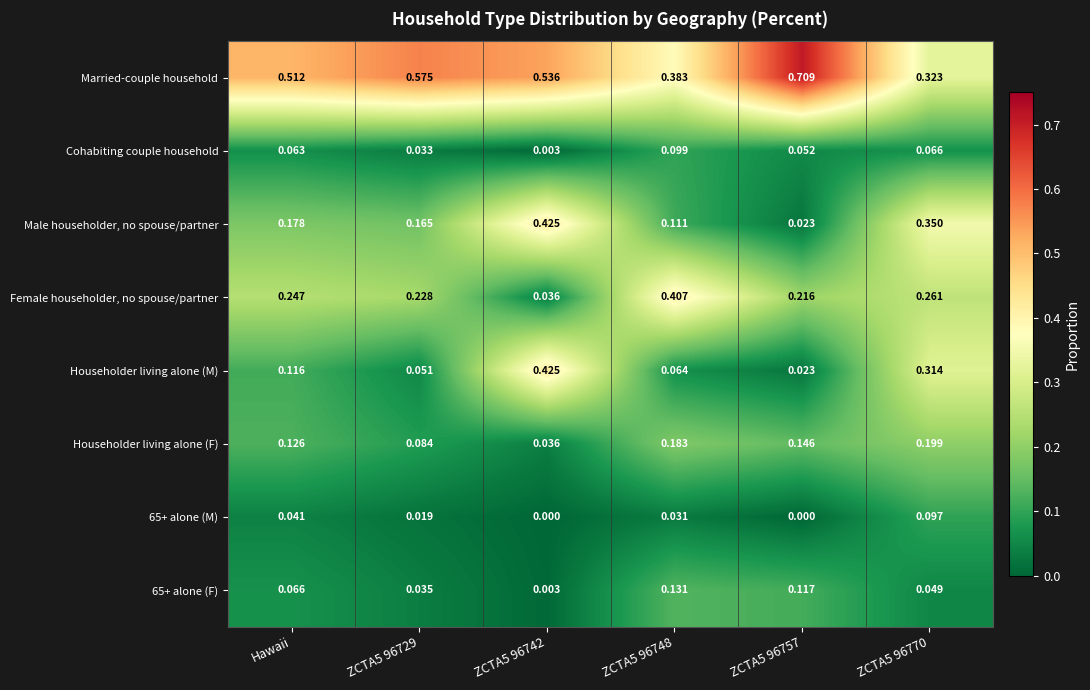

Between ZCTA5 96729 and ZCTA5 96748, which series saw the biggest shift?

Married-couple household